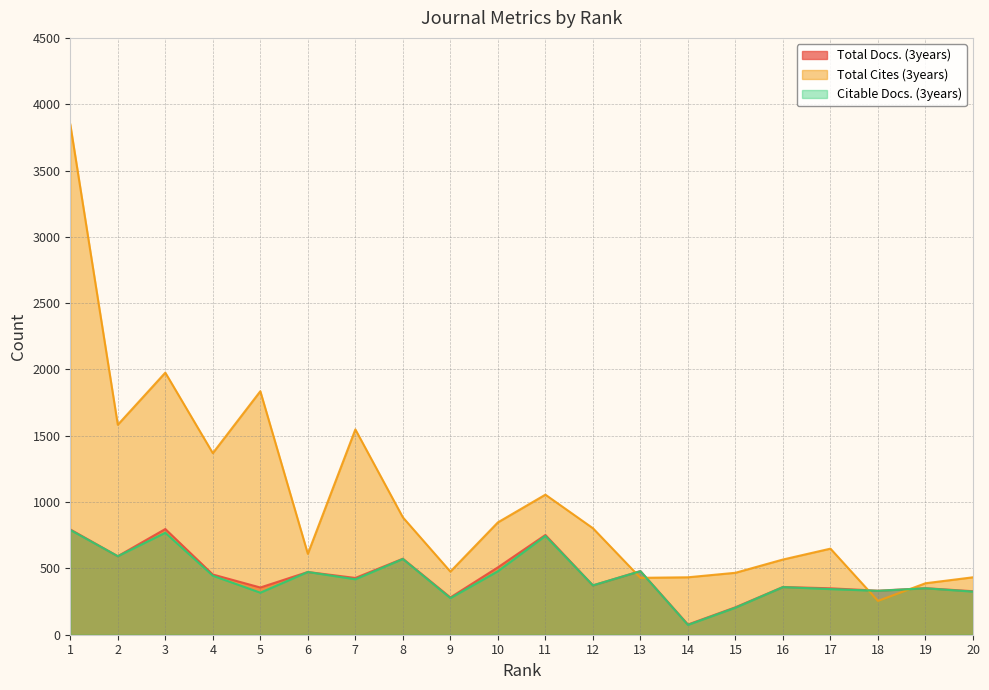

What is the total value across all series at 18?

918